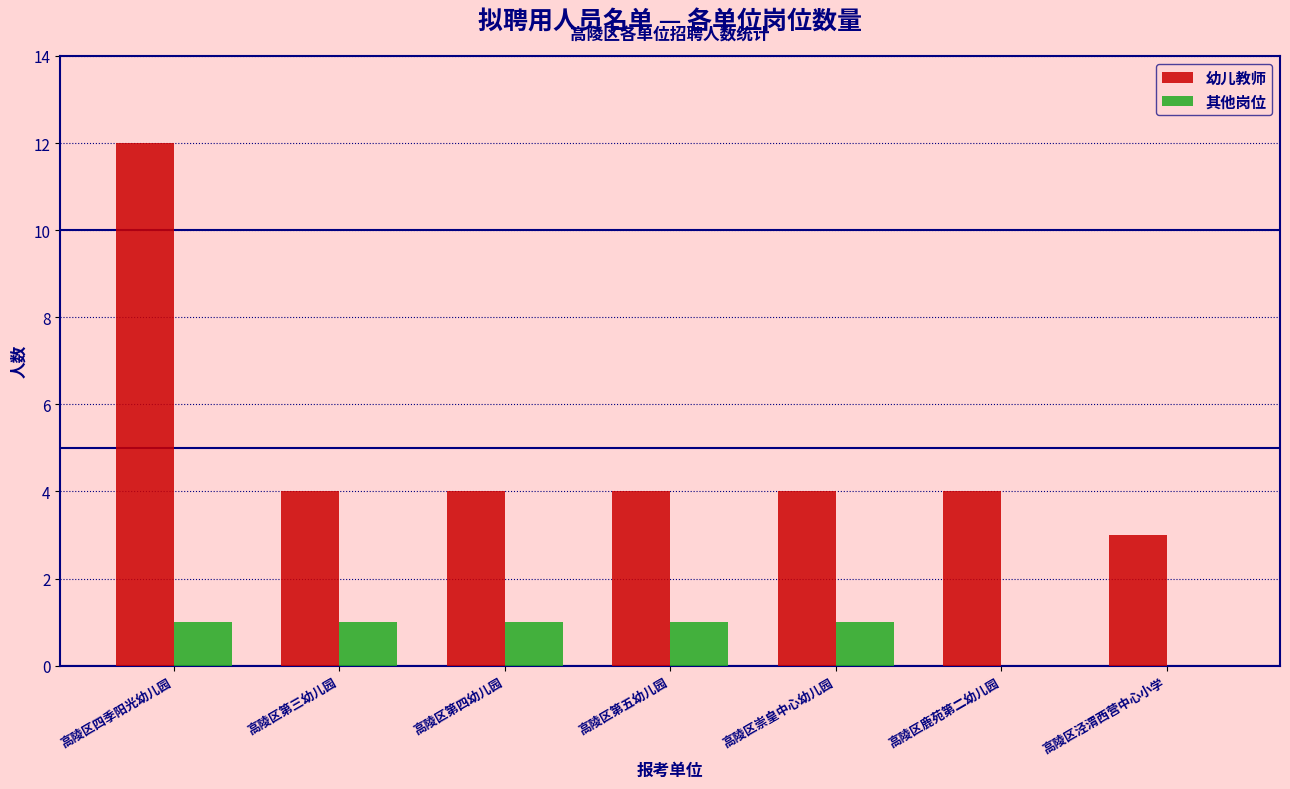

Reading left to right, extract all data points from this chart.

幼儿教师: 高陵区四季阳光幼儿园=12	高陵区第三幼儿园=4	高陵区第四幼儿园=4	高陵区第五幼儿园=4	高陵区崇皇中心幼儿园=4	高陵区鹿苑第二幼儿园=4	高陵区泾渭西营中心小学=3
其他岗位: 高陵区四季阳光幼儿园=1	高陵区第三幼儿园=1	高陵区第四幼儿园=1	高陵区第五幼儿园=1	高陵区崇皇中心幼儿园=1	高陵区鹿苑第二幼儿园=0	高陵区泾渭西营中心小学=0